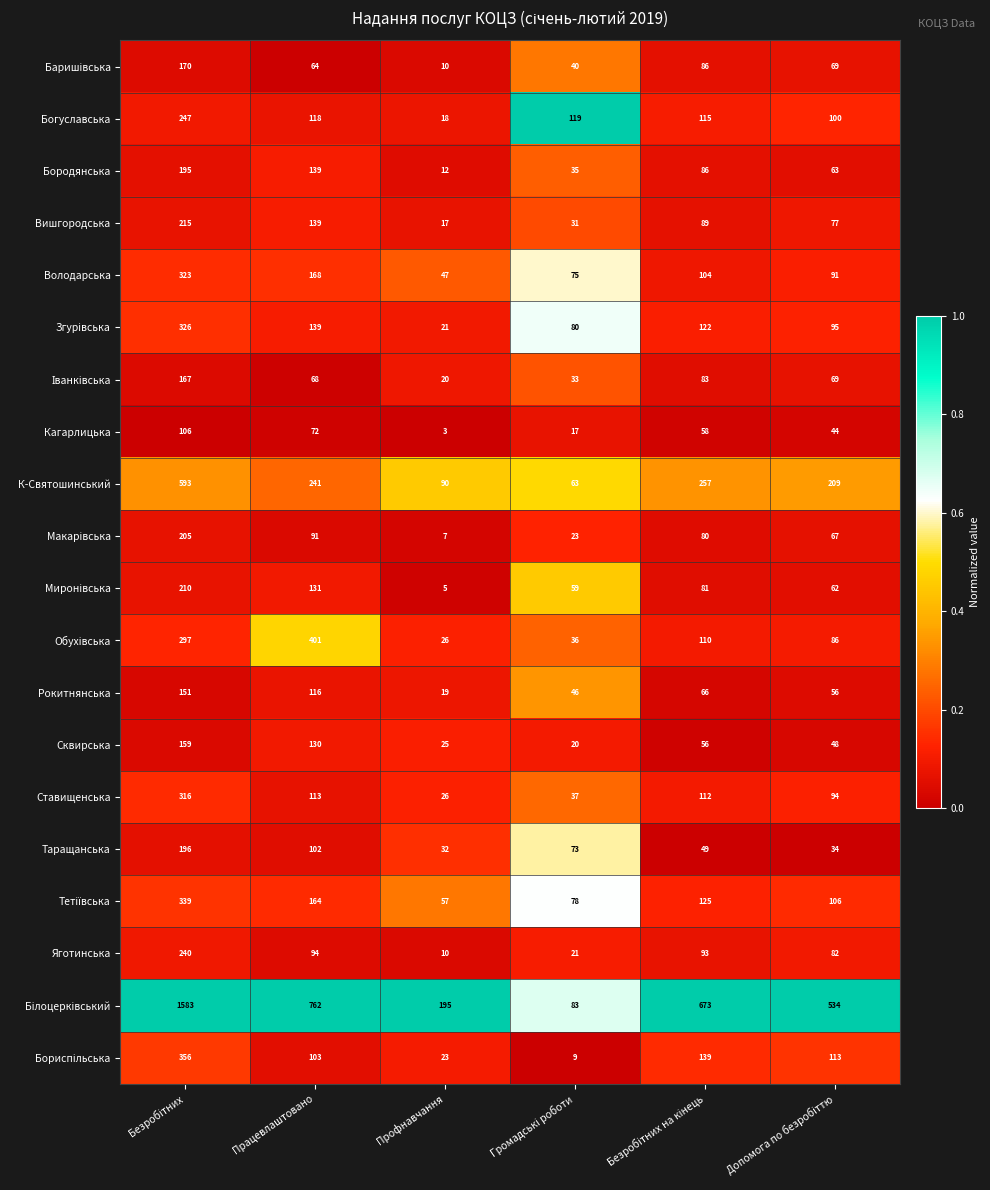

What is the highest value of the Рокитнянська series?

151